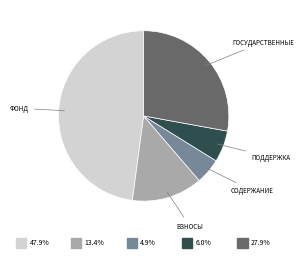

Is there a majority slice in this chart?

No